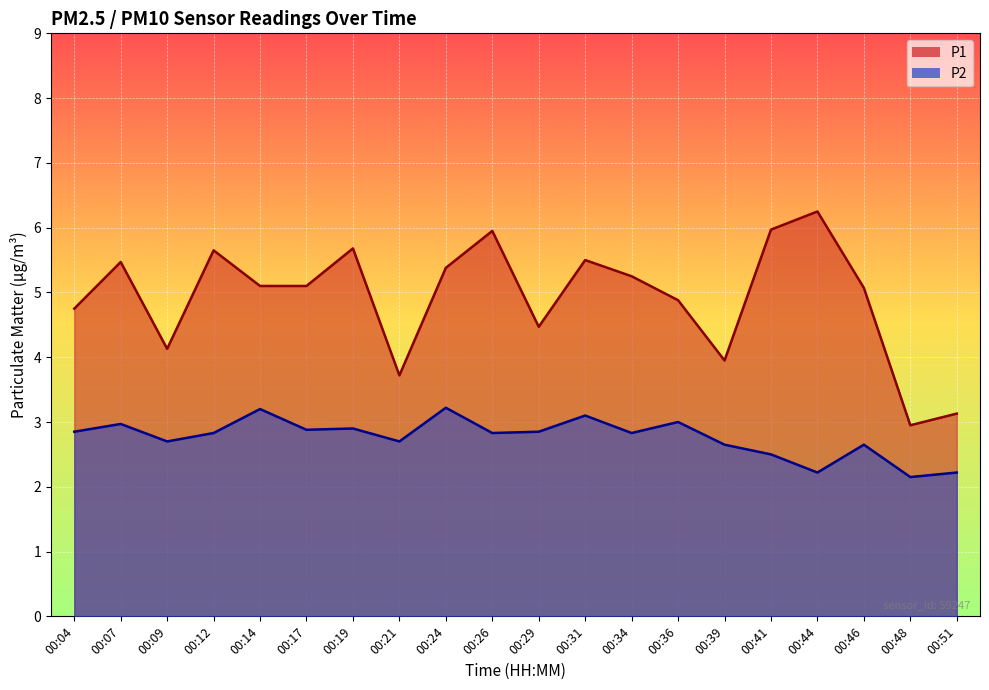

What is the spread (max minus min) of values at 00:44?

4.0